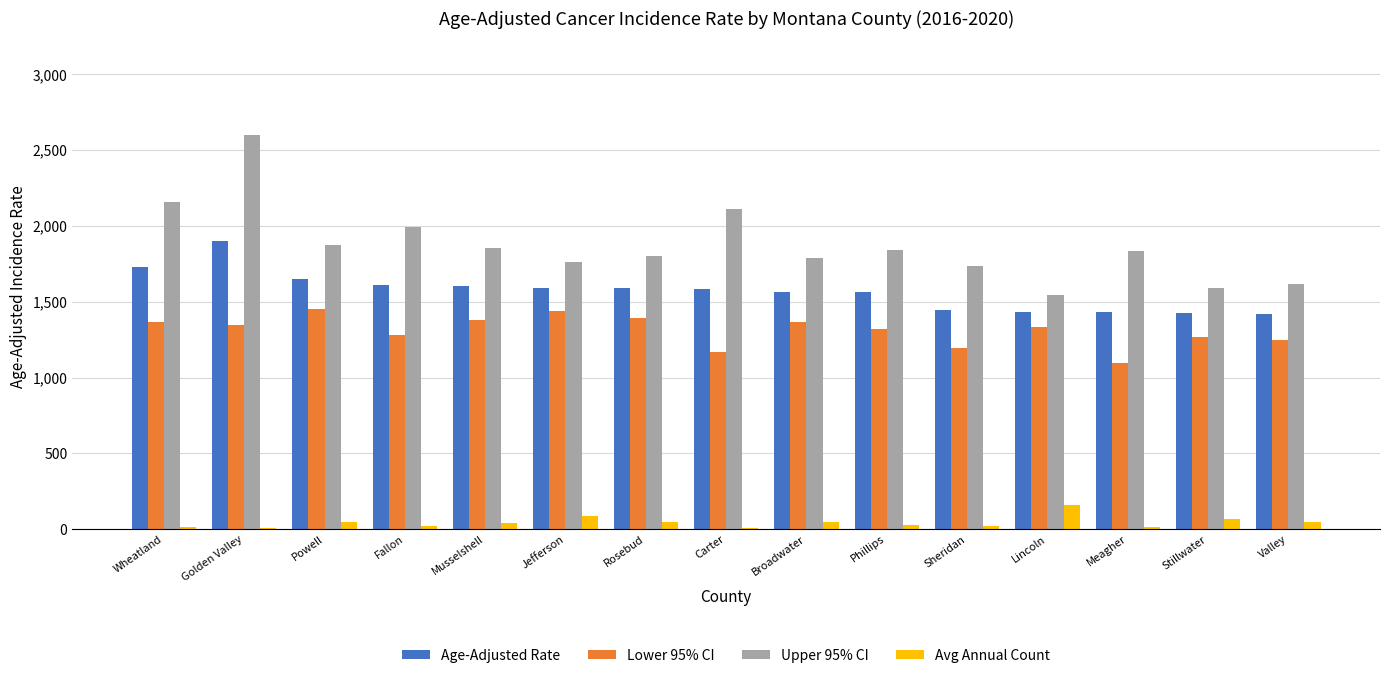

What are all the series names shown in the legend?

Age-Adjusted Rate, Lower 95% CI, Upper 95% CI, Avg Annual Count